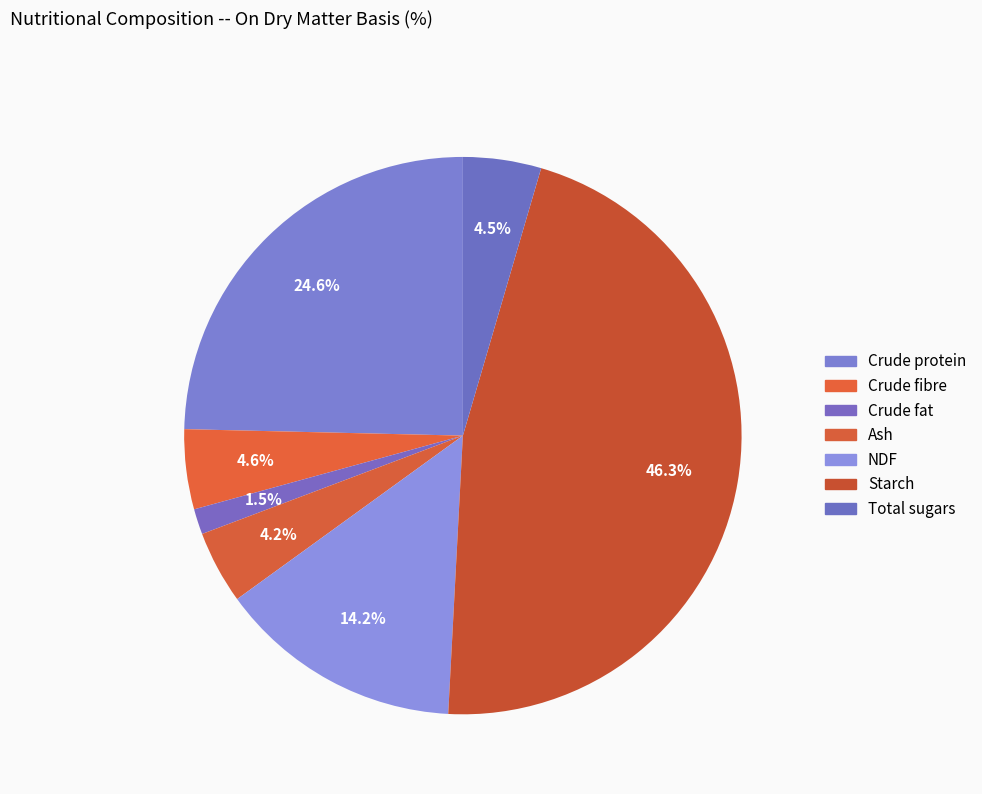

Count the number of slices in the pie.

7